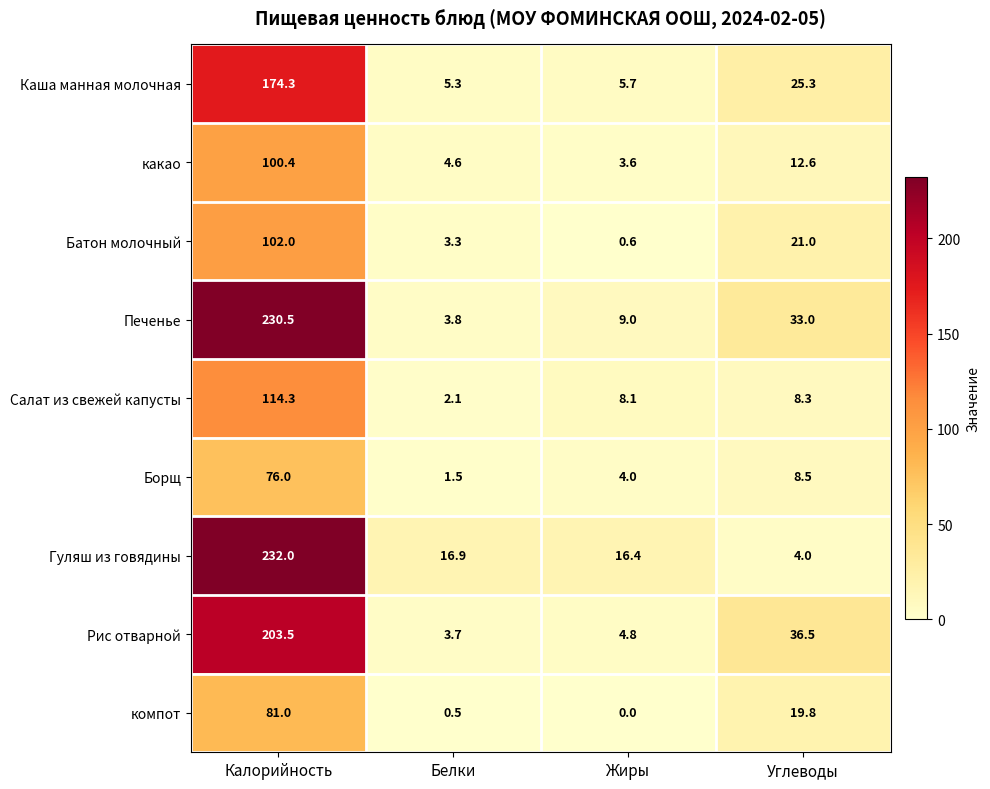

How many data points does each series have?

4